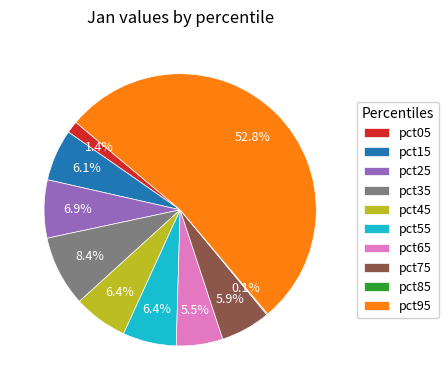

Which slice is the largest?

pct95